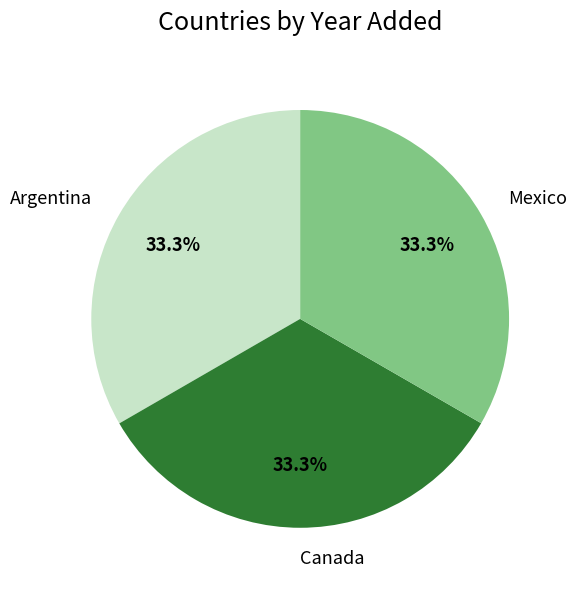

To the nearest percent, what portion does Argentina represent?

33%